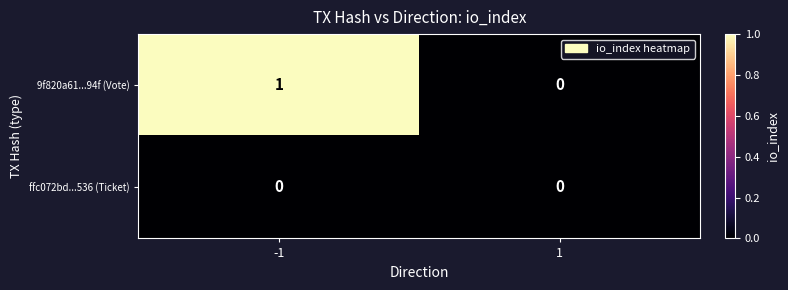

Which label corresponds to the largest value in the chart?

-1